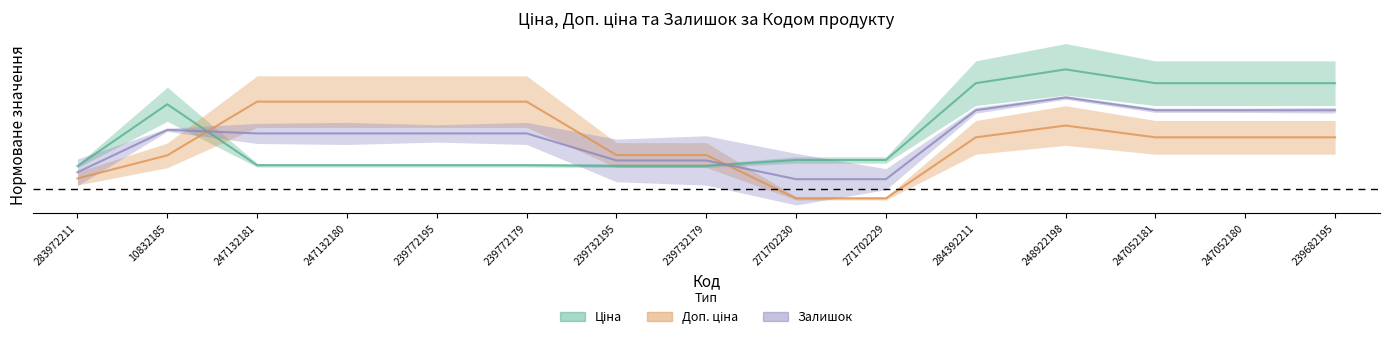

What is the value of the Ціна point at the 13th from the left?

0.3